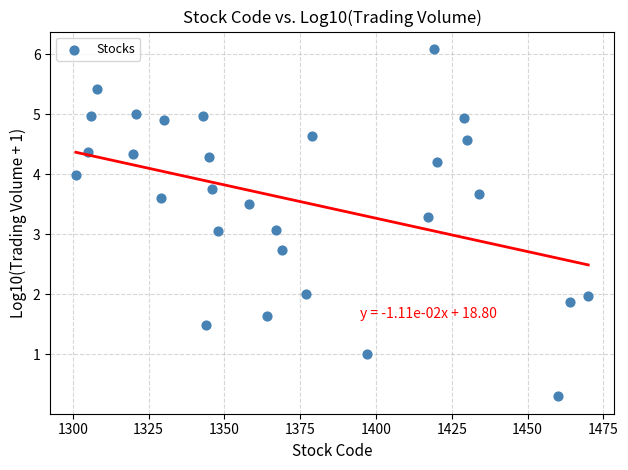

What is the range of Y values (max minus min)?

5.8